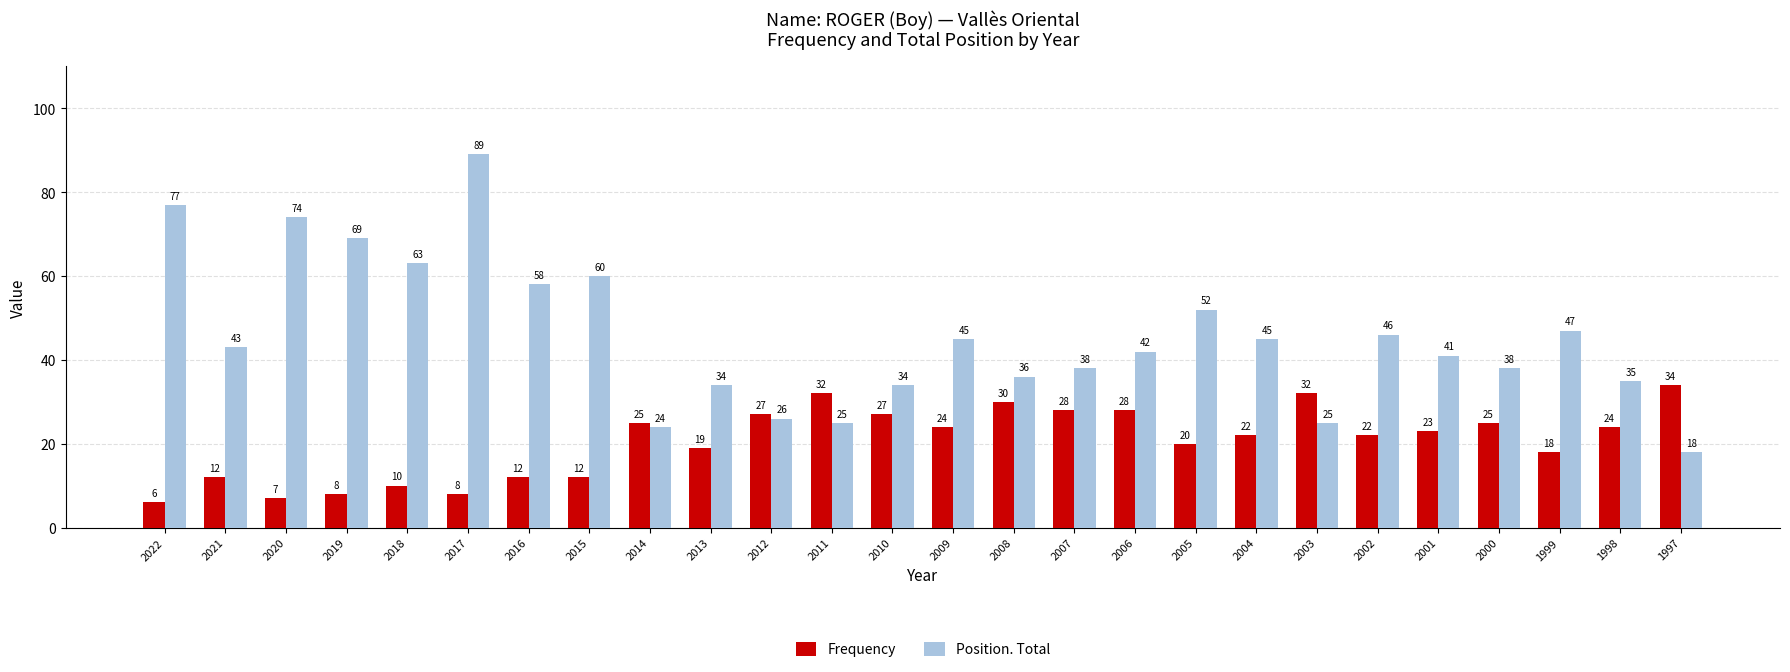

Reading left to right, list all the values displayed in this chart.

Frequency: 6	12	7	8	10	8	12	12	25	19	27	32	27	24	30	28	28	20	22	32	22	23	25	18	24	34
Position. Total: 77	43	74	69	63	89	58	60	24	34	26	25	34	45	36	38	42	52	45	25	46	41	38	47	35	18